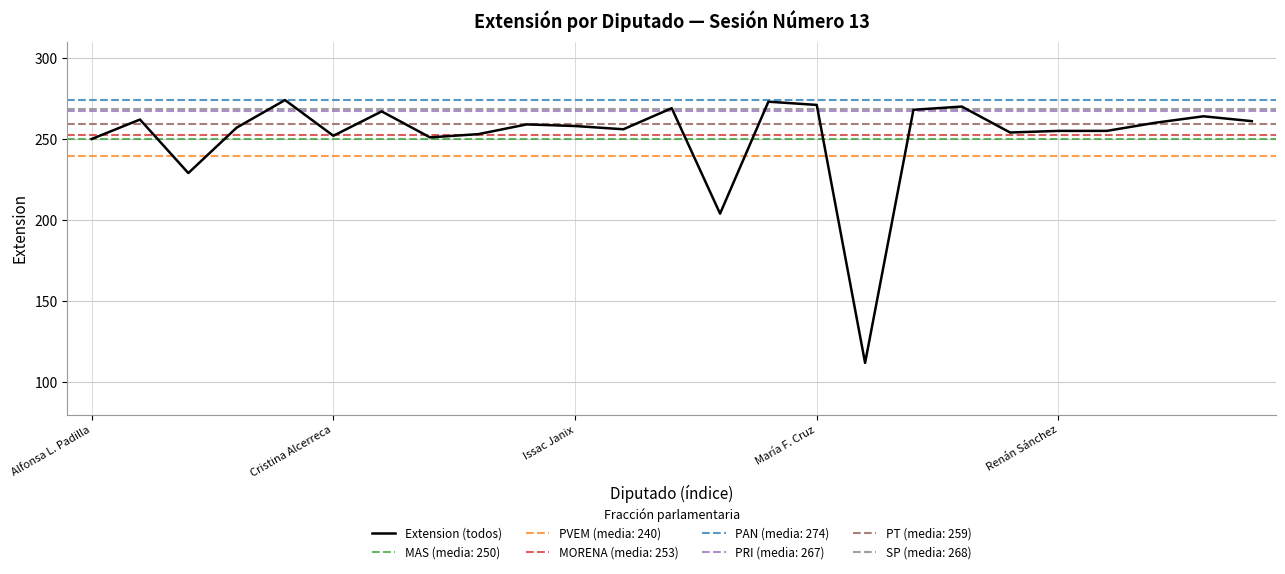

What is the greatest value displayed?

274